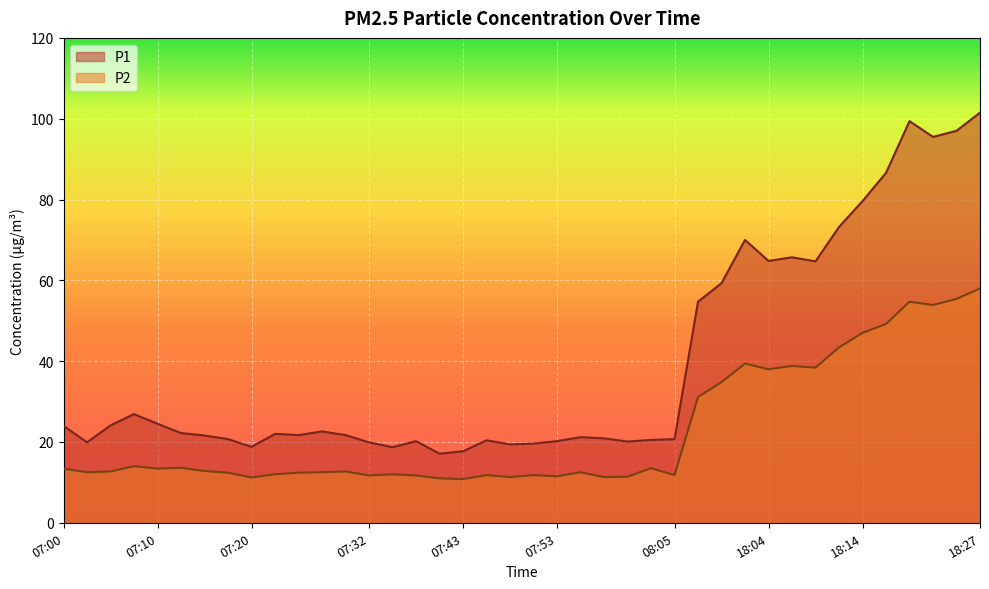

True or false: P1 and P2 intersect in this chart.

False